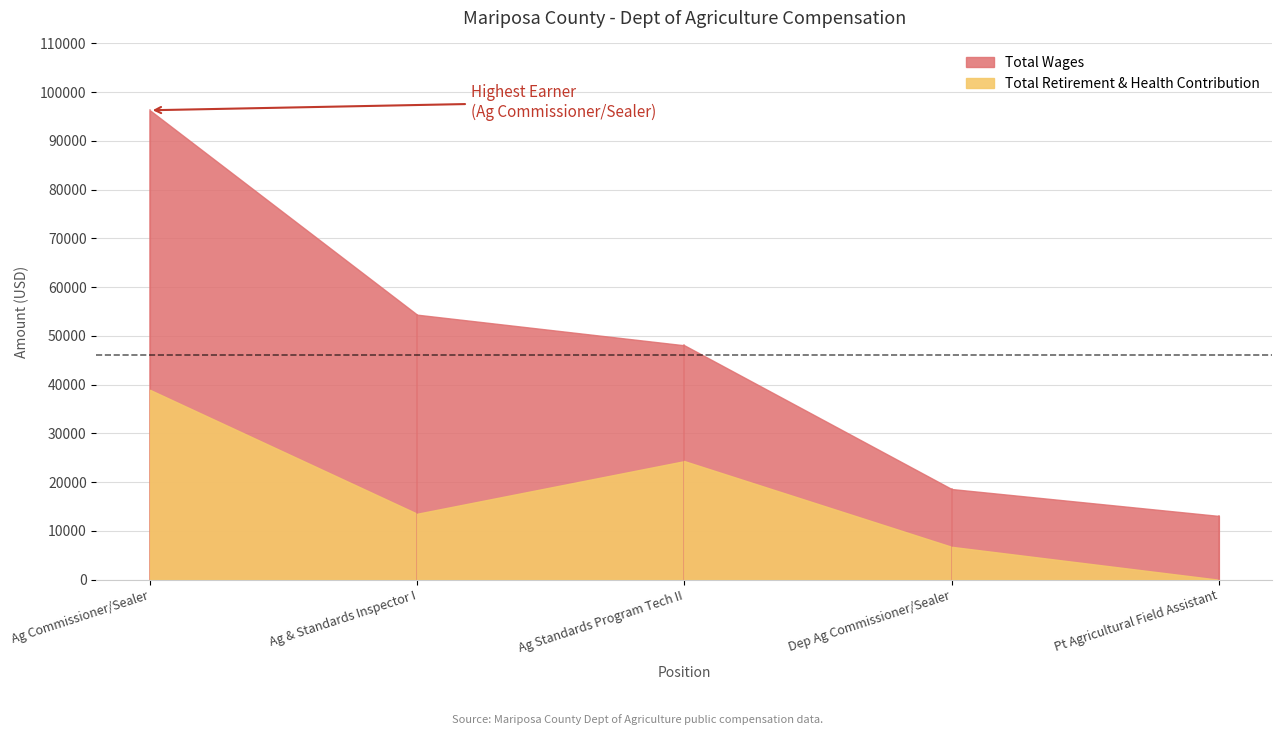

Between Ag Standards Program Tech II and Dep Ag Commissioner/Sealer, which is larger?

Ag Standards Program Tech II